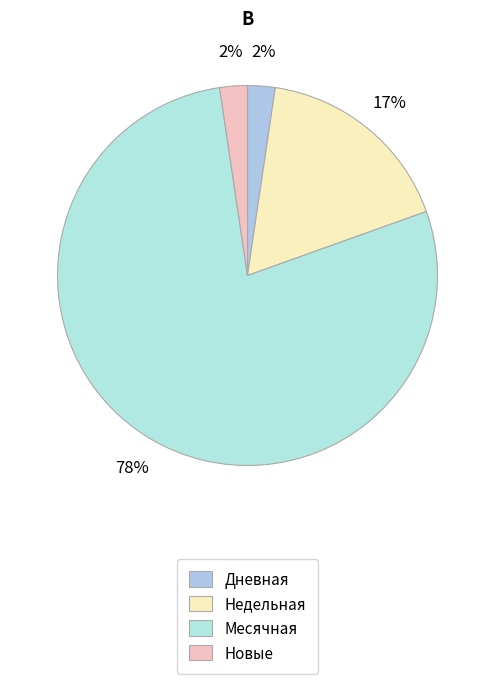

Does any single category account for the majority?

Yes